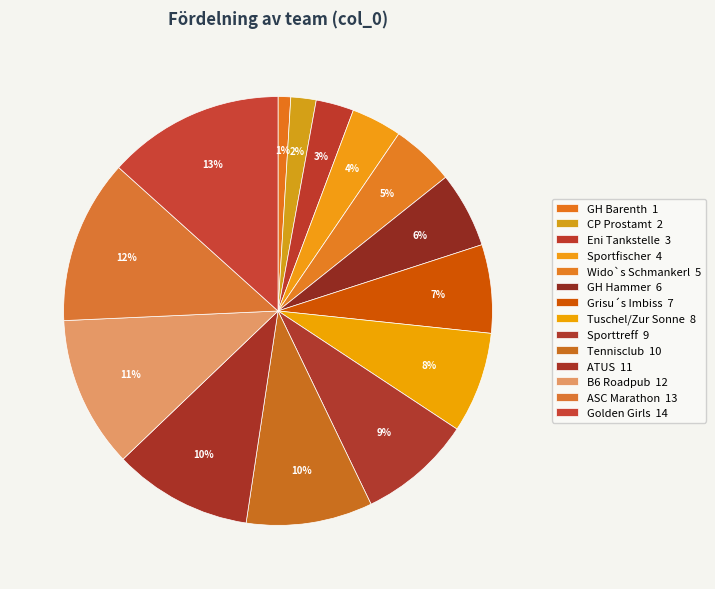

To the nearest percent, what is the combined percentage of Grisu´s Imbiss and ATUS?

17%